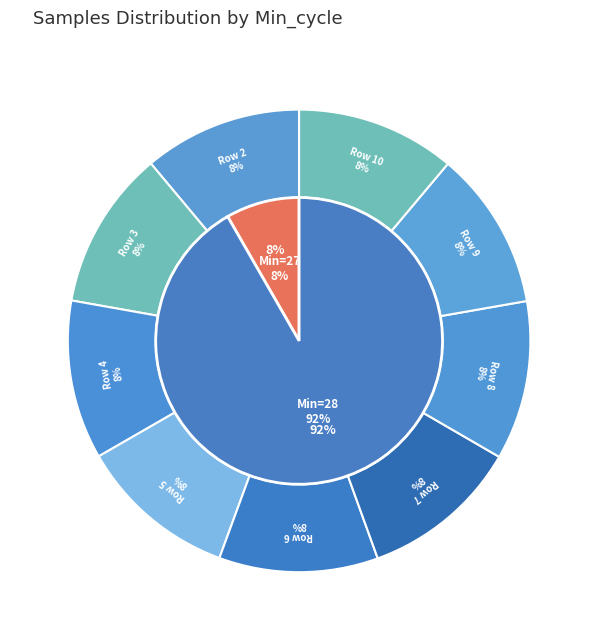

Between 28 and 28, which is larger?

28